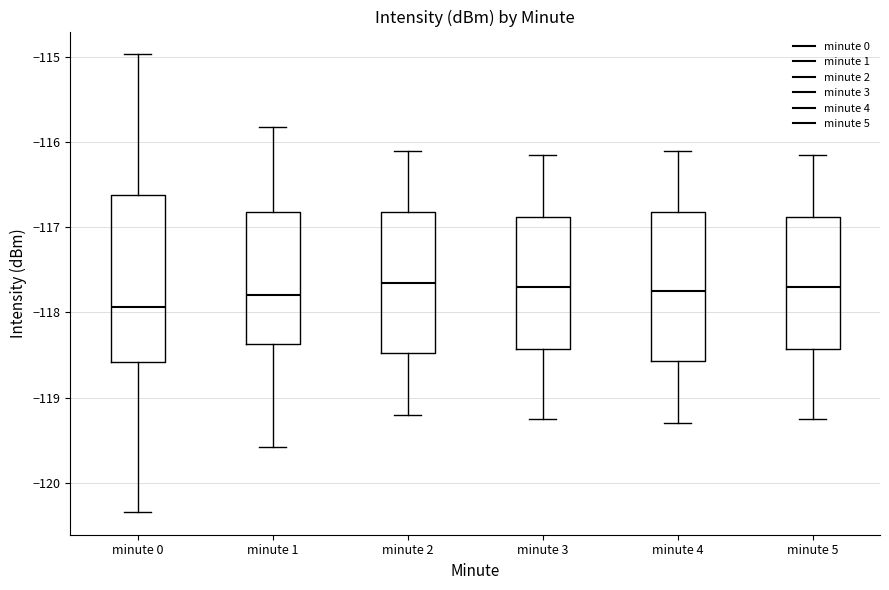

Reading left to right, transcribe this box plot: for each box, give where its median line is, the range the box spans, and where its two whiskers end, as read against the y-axis. The values are not printed on the chart, so give them approximately, as read against the axis.

minute 0: median -117.9, box -118.6 to -116.6, whiskers -120.3 to -115.0
minute 1: median -117.8, box -118.4 to -116.8, whiskers -119.6 to -115.8
minute 2: median -117.6, box -118.5 to -116.8, whiskers -119.2 to -116.1
minute 3: median -117.7, box -118.4 to -116.9, whiskers -119.2 to -116.1
minute 4: median -117.7, box -118.6 to -116.8, whiskers -119.3 to -116.1
minute 5: median -117.7, box -118.4 to -116.9, whiskers -119.2 to -116.1